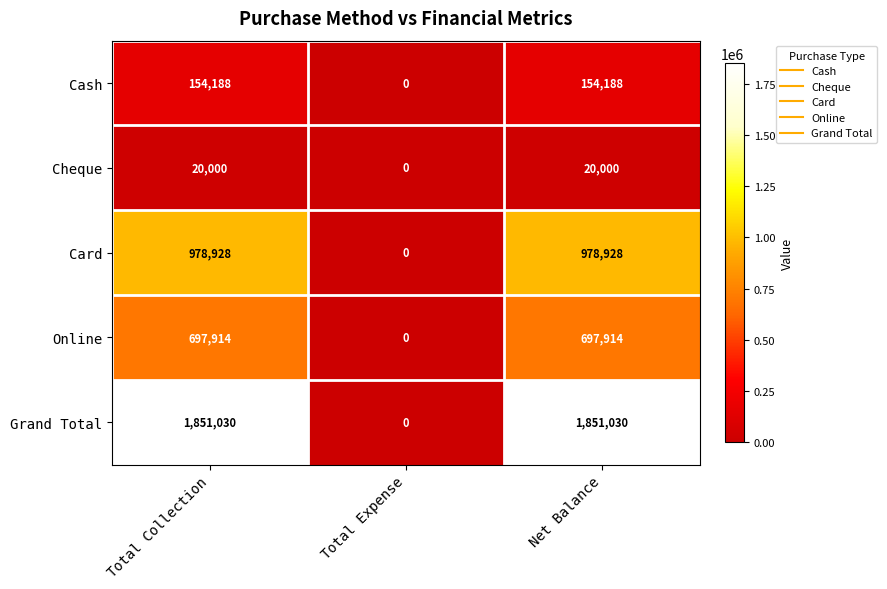

At how many categories does at least one series exceed 1407160?

2